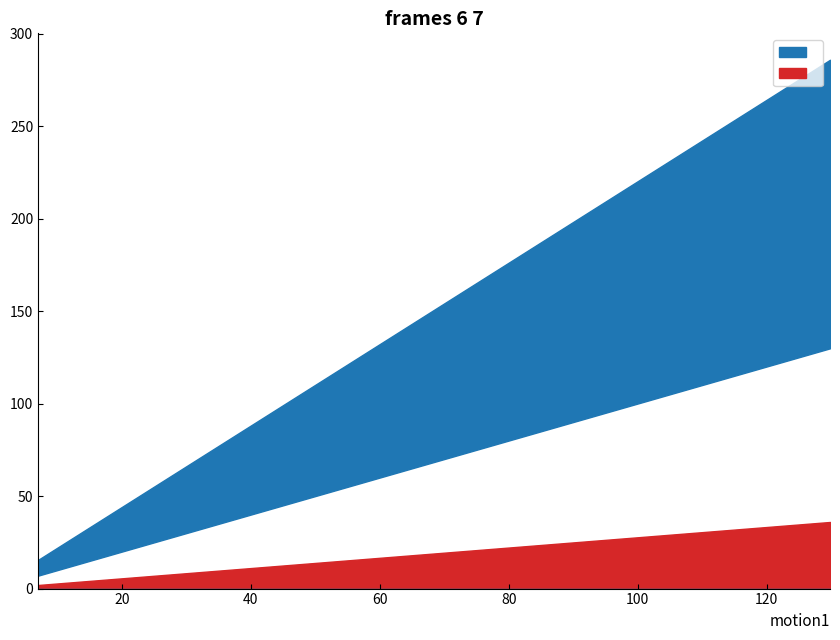

What position from the left is 91.41?

10